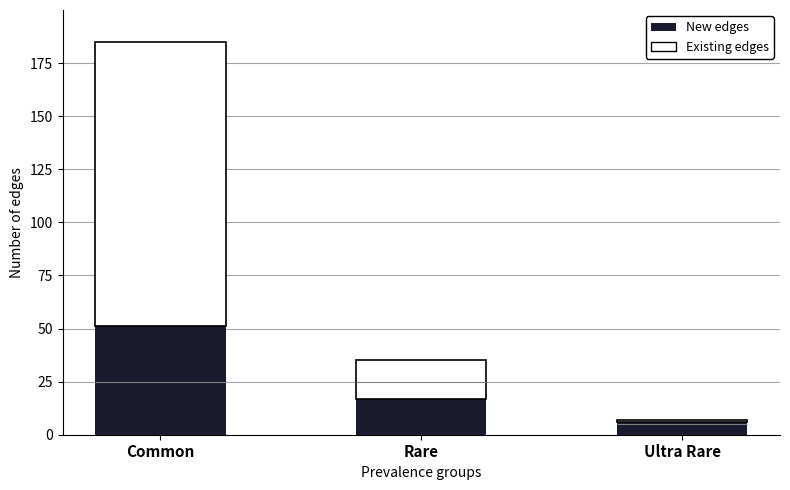

What is the sum of all Existing edges values?

153